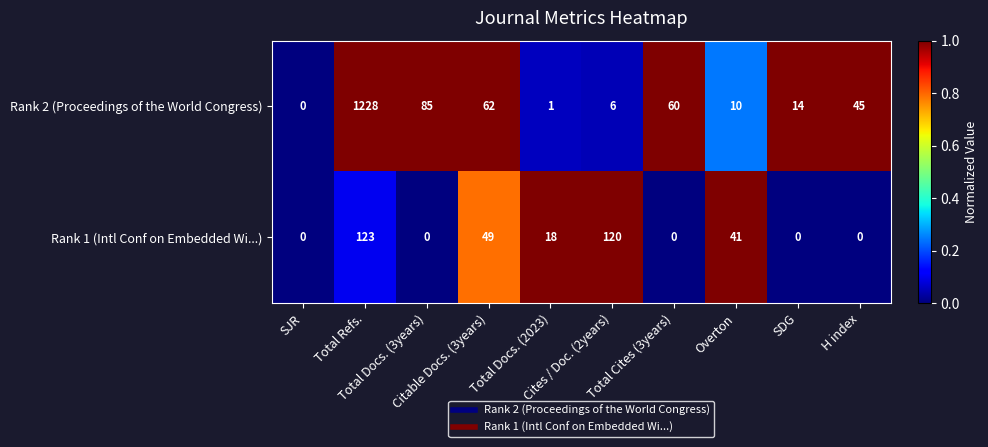

At Total Docs. (2023), list the series in order from largest to smallest.

Rank 1 (Intl Conf on Embedded Wi...), Rank 2 (Proceedings of the World Congress)